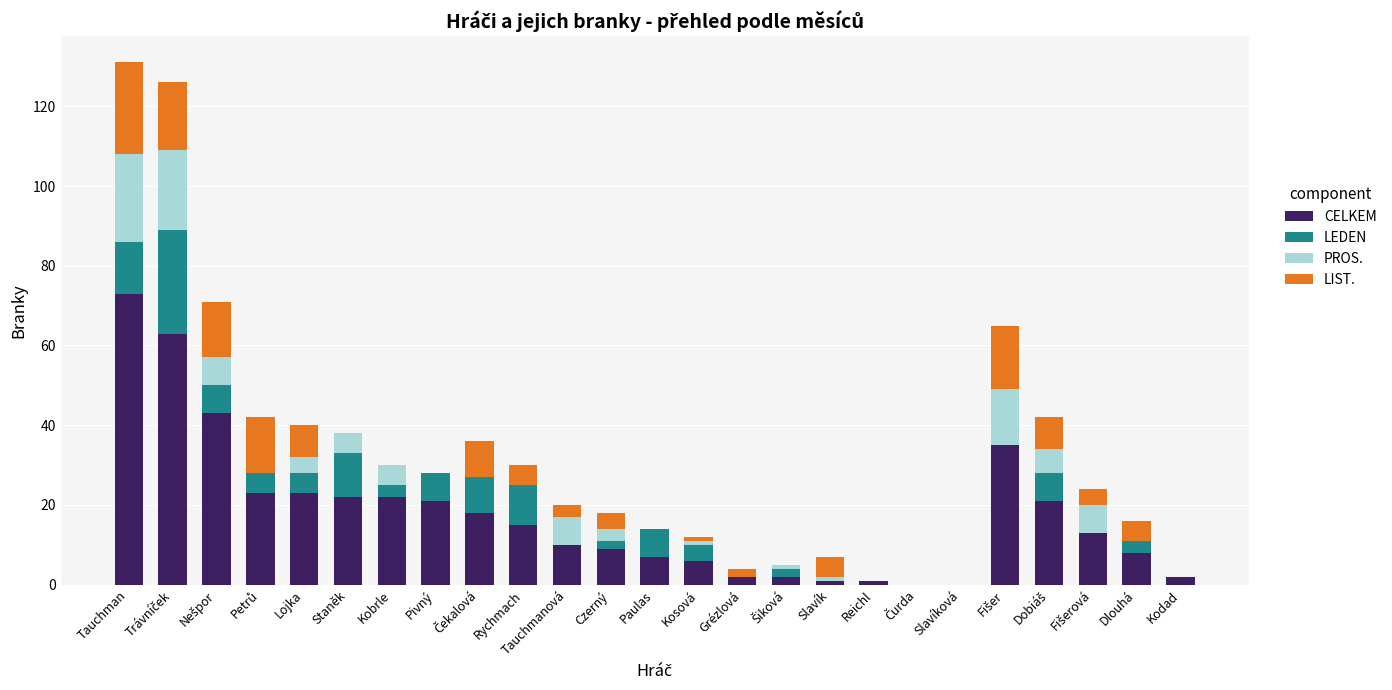

Which category has the highest value in the CELKEM series?

Tauchman